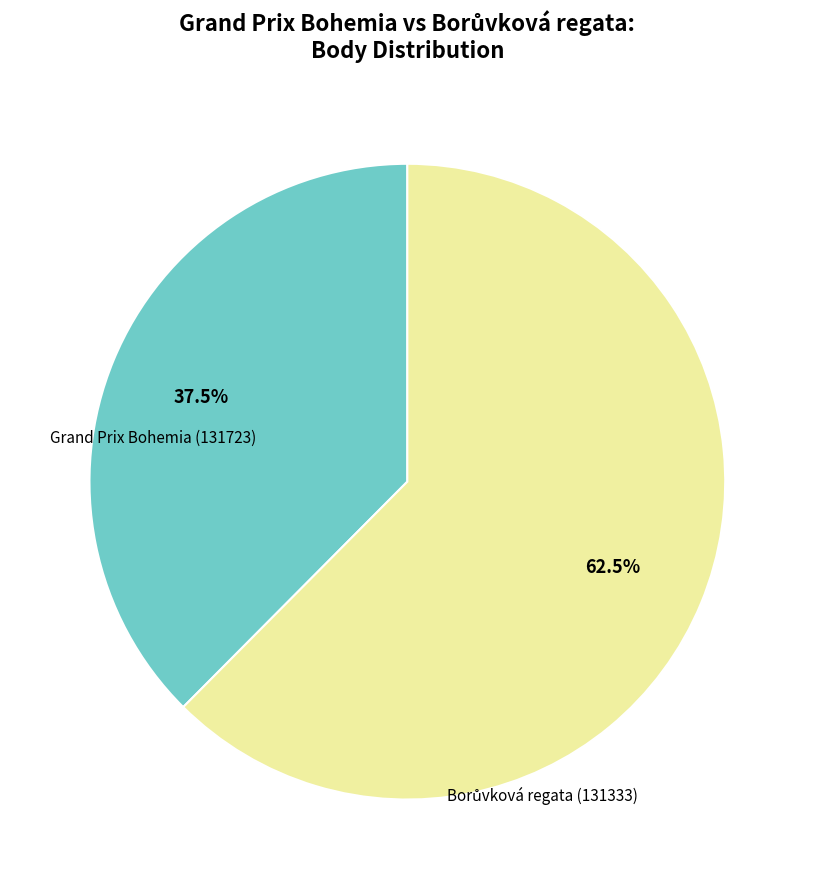

To the nearest percent, what is the difference between the largest and smallest slice percentages?

25%